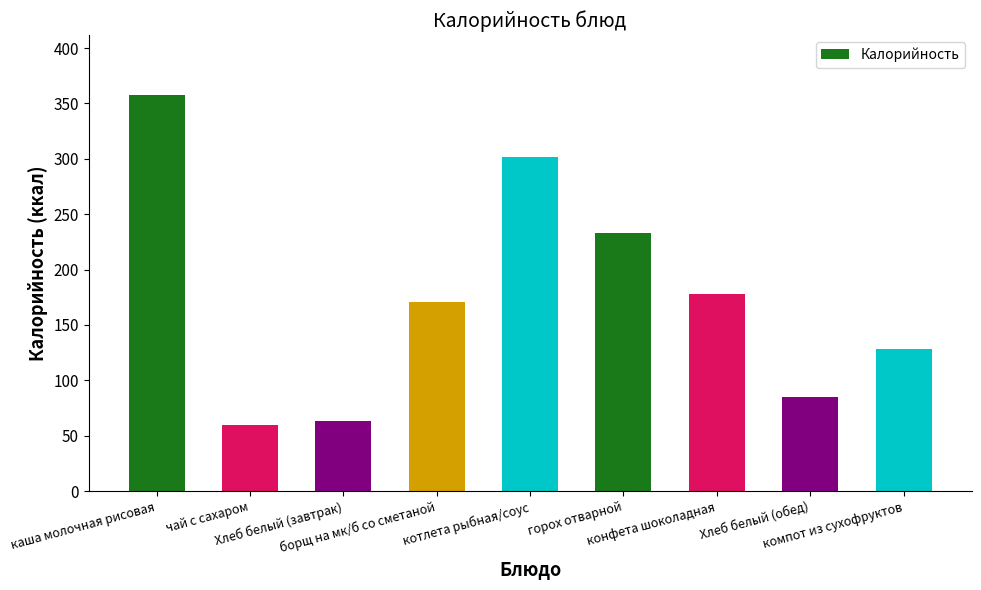

What is the average value?

175